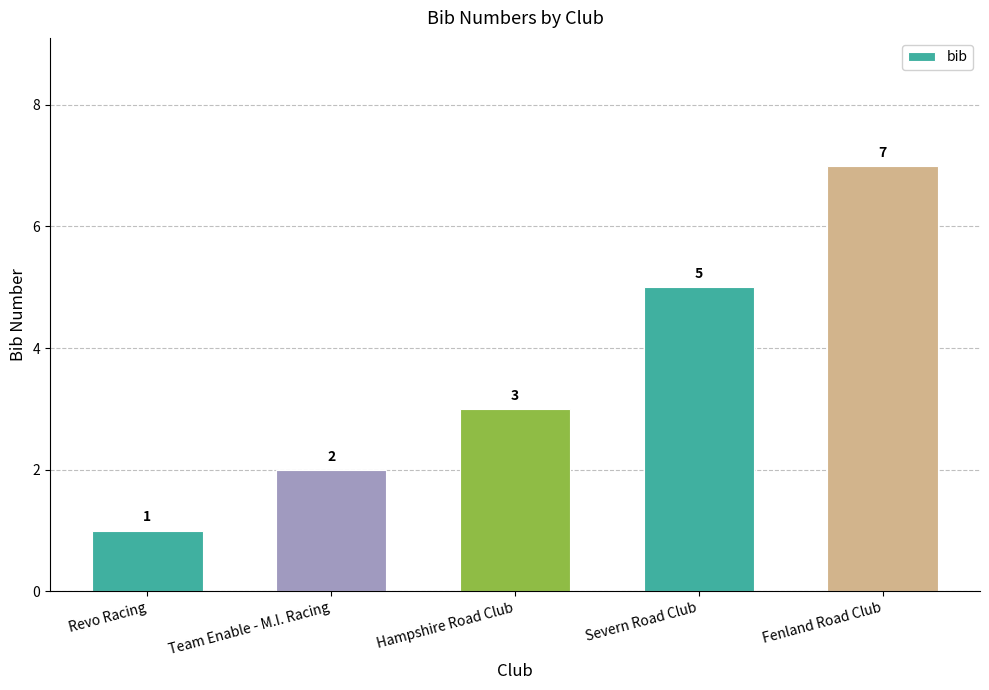

Reading right to left, list all the values displayed in this chart.

7	5	3	2	1